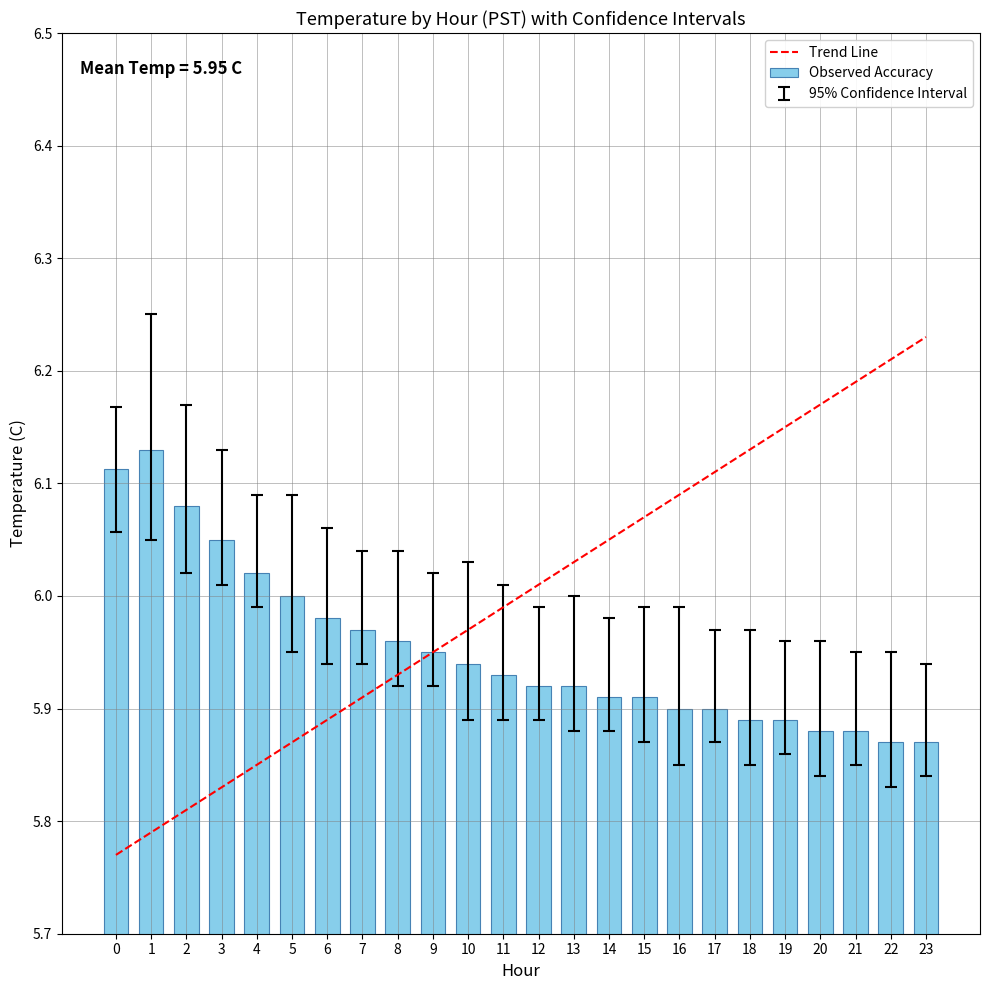

What is the value of the Observed Accuracy bar at the 20th from the left?

5.9